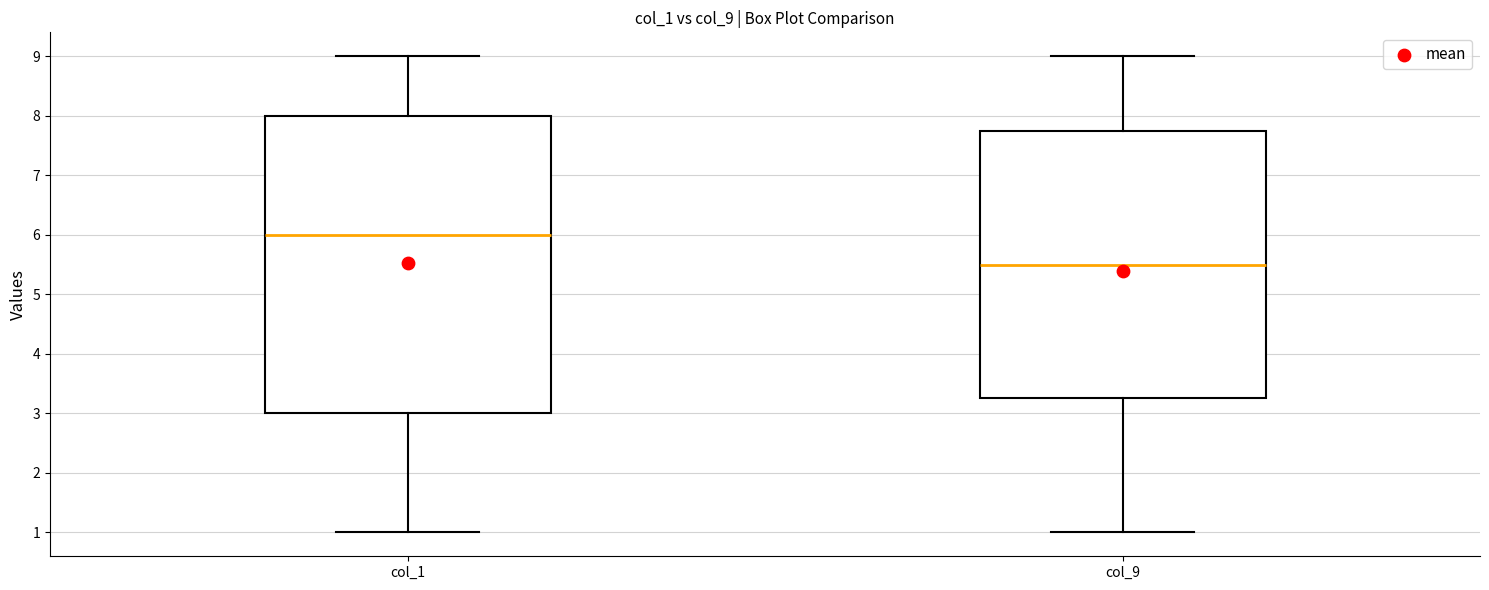

Which box's median line is the highest?

col_1